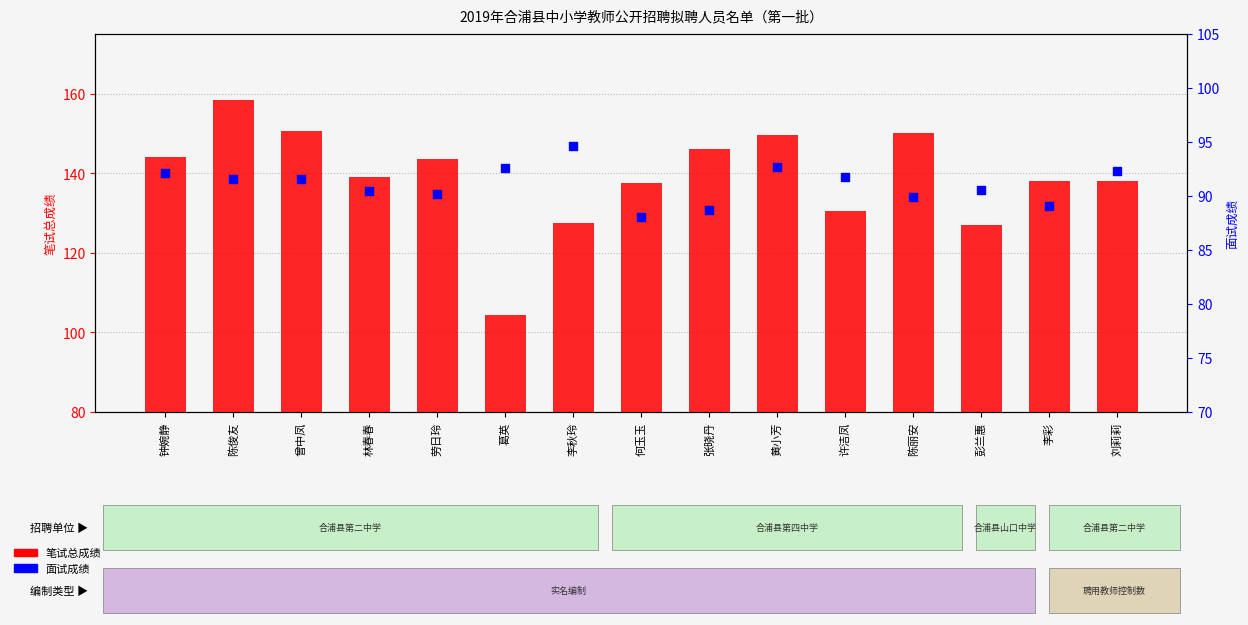

Which series has the largest Y range (max minus min)?

笔试总成绩